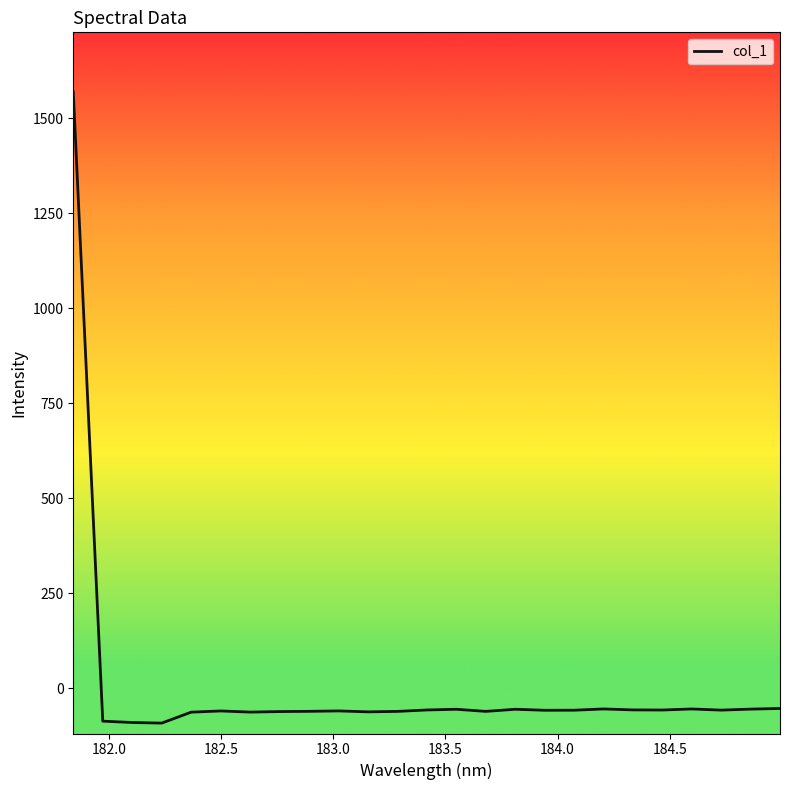

What is the minimum value shown in the chart?

-91.3